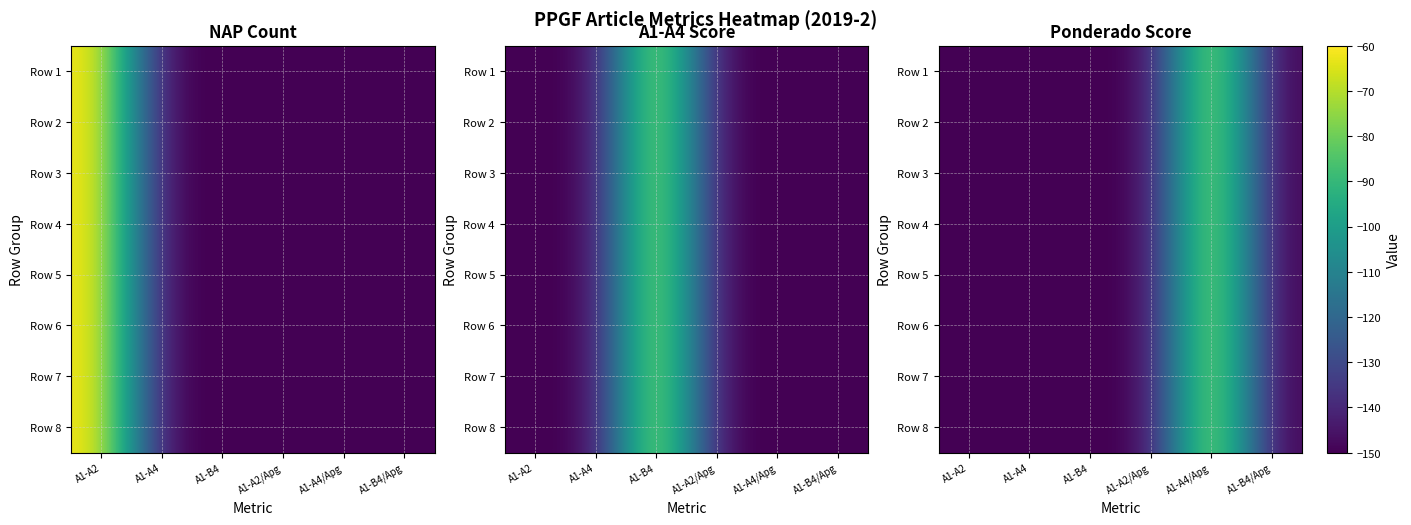

What is the average value of the Row 4 series?

-135